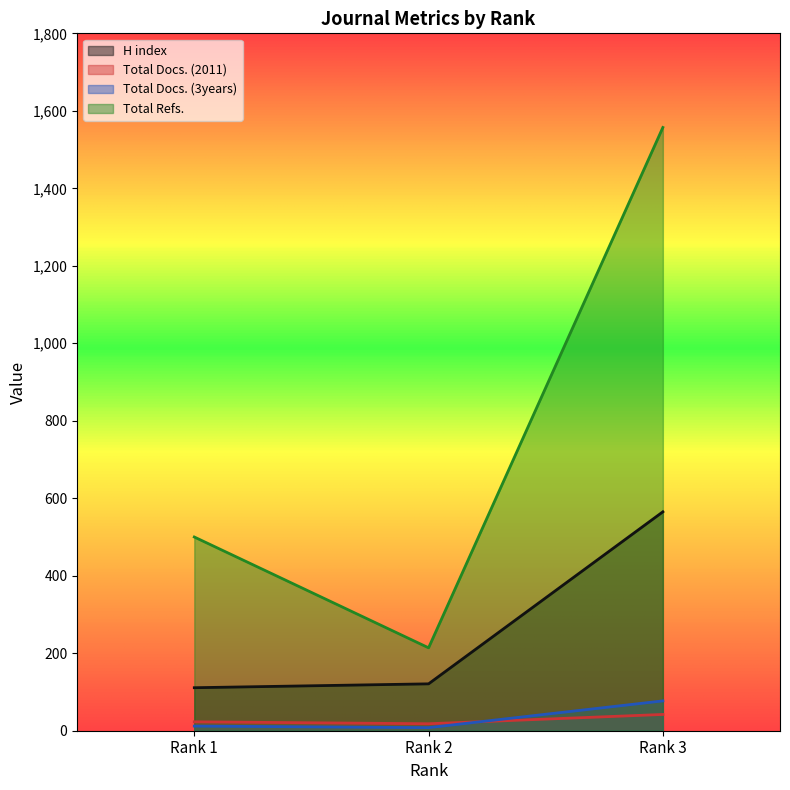

What is the maximum value shown in the chart?

1557